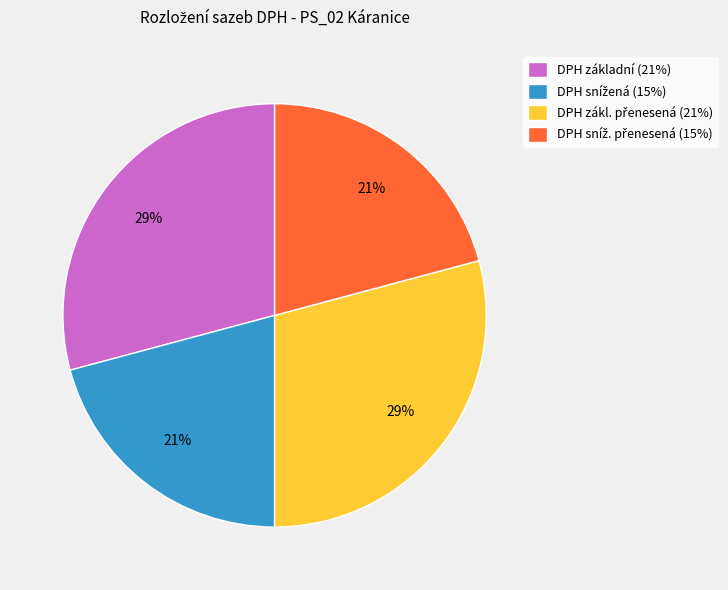

Is it true that DPH základní (21%) is 42% of the pie?

False